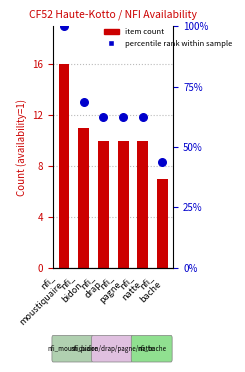

Which series contains the lowest Y value?

item count